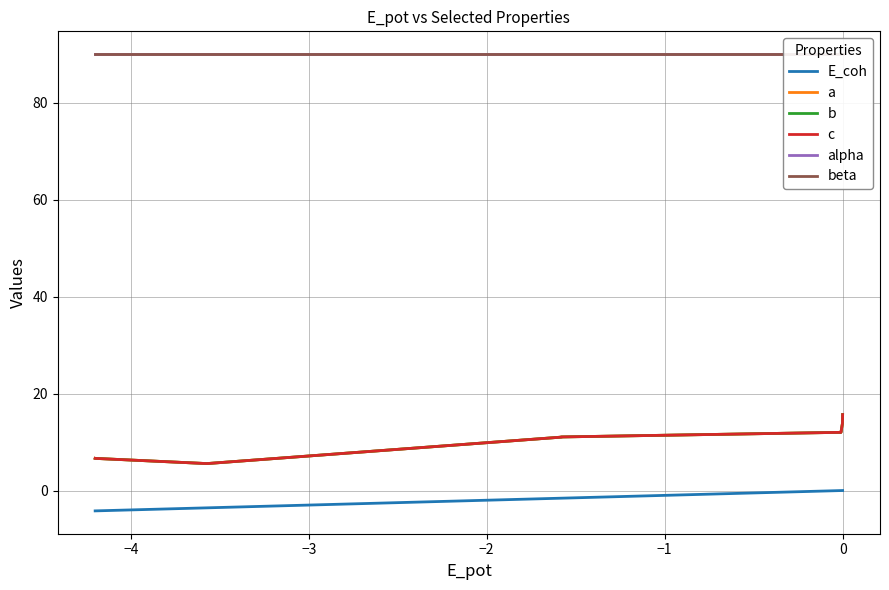

What is the approximate value of beta at 0?

90.0